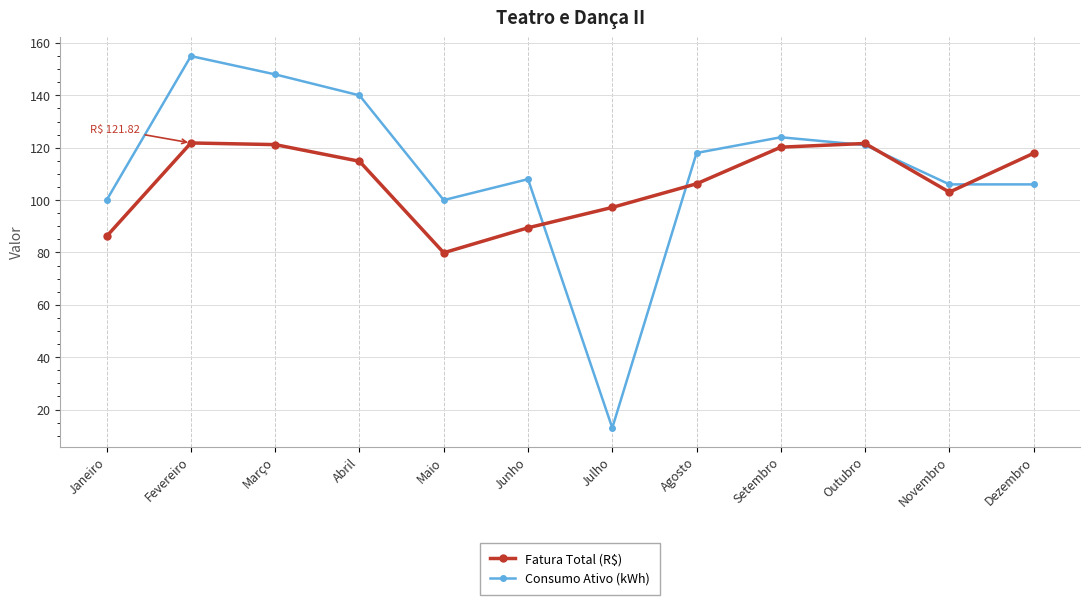

How many data points in Fatura Total (R$) are above 114?

6